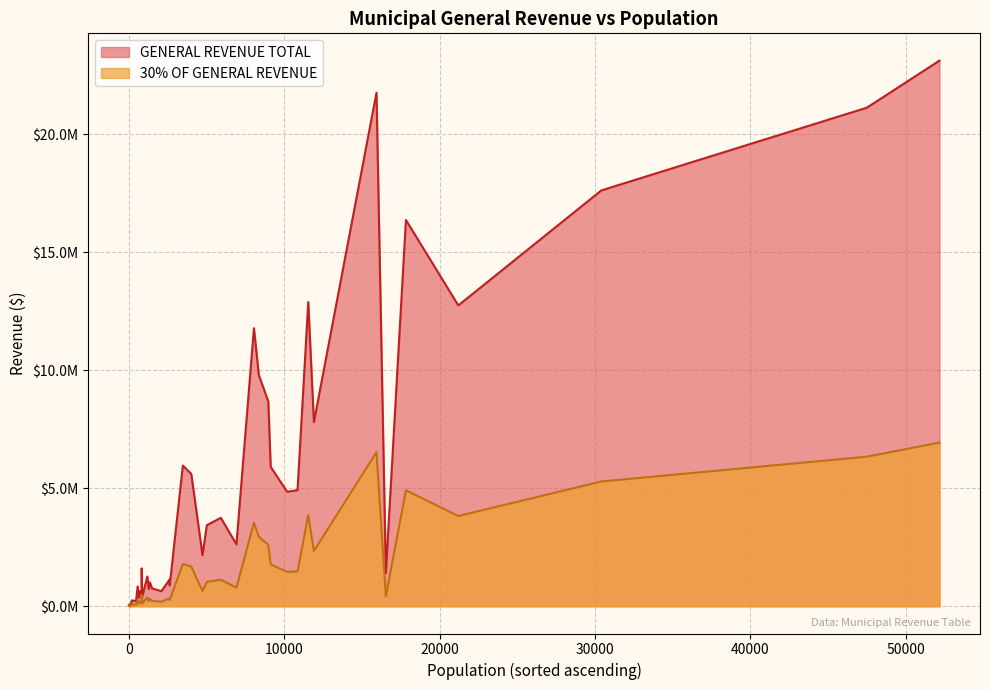

At how many categories does at least one series exceed 200464?

37